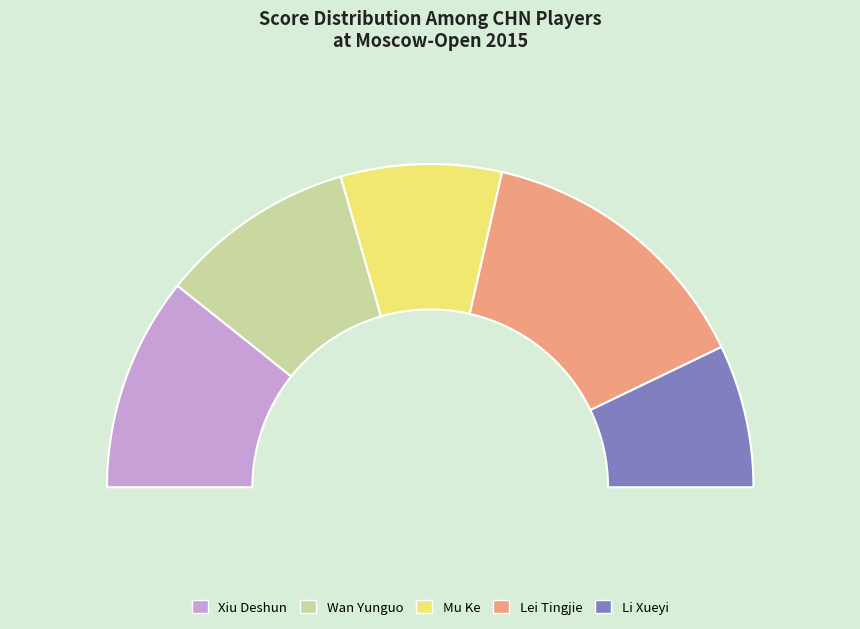

Does Xiu Deshun account for over 50% of the chart?

No